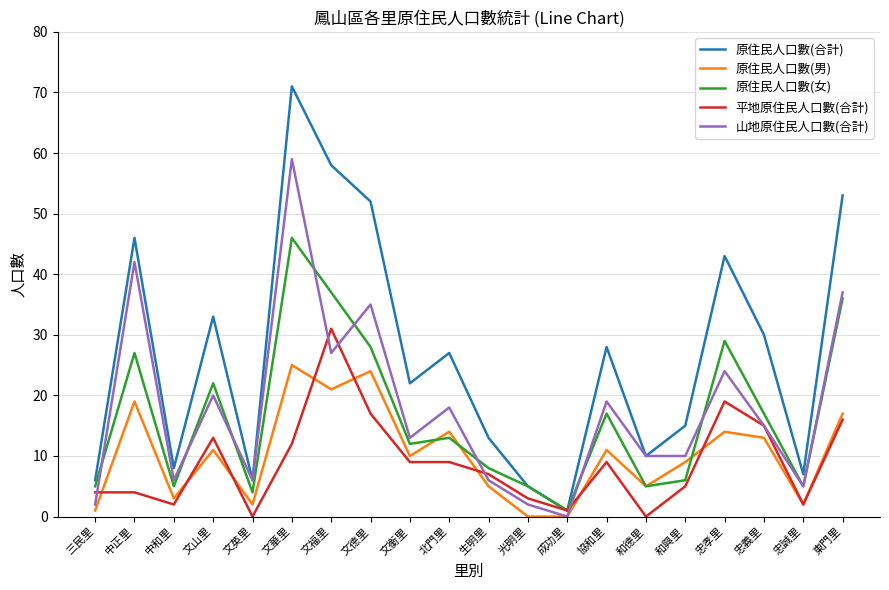

At 中正里, list the series in order from largest to smallest.

原住民人口數(合計), 山地原住民人口數(合計), 原住民人口數(女), 原住民人口數(男), 平地原住民人口數(合計)